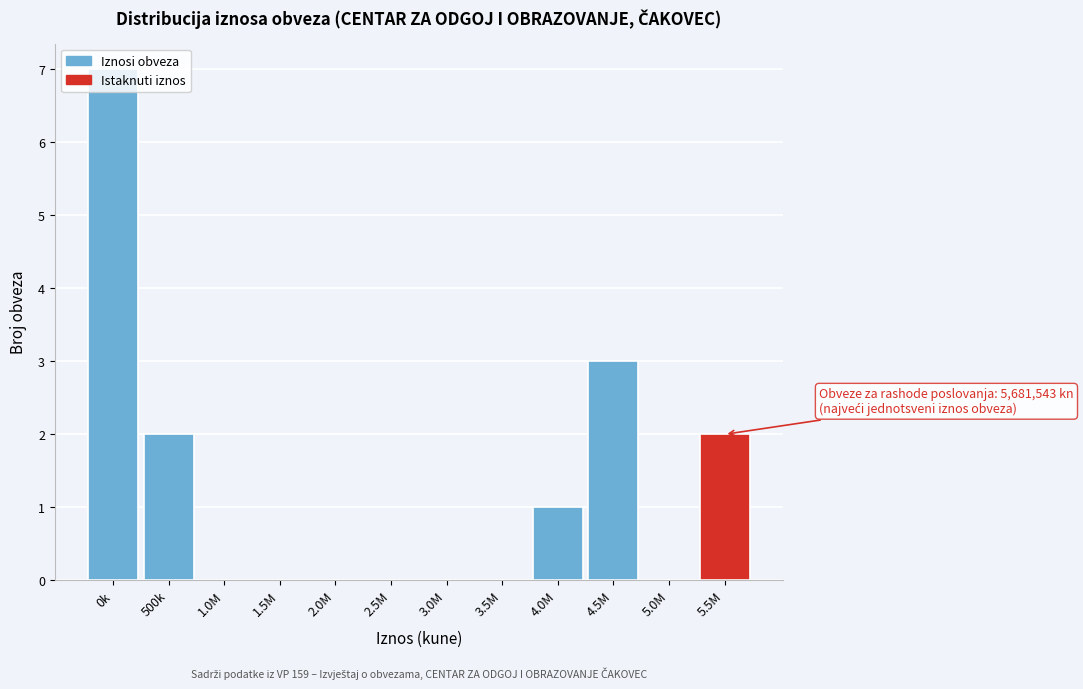

What is the sum of all values?

15